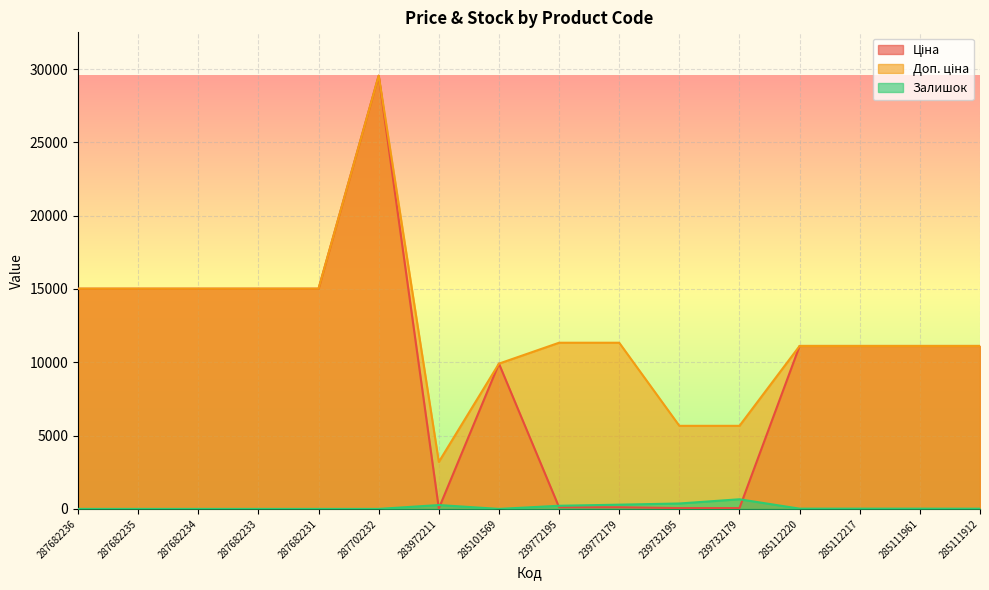

What are all the series names shown in the legend?

Ціна, Доп. ціна, Залишок